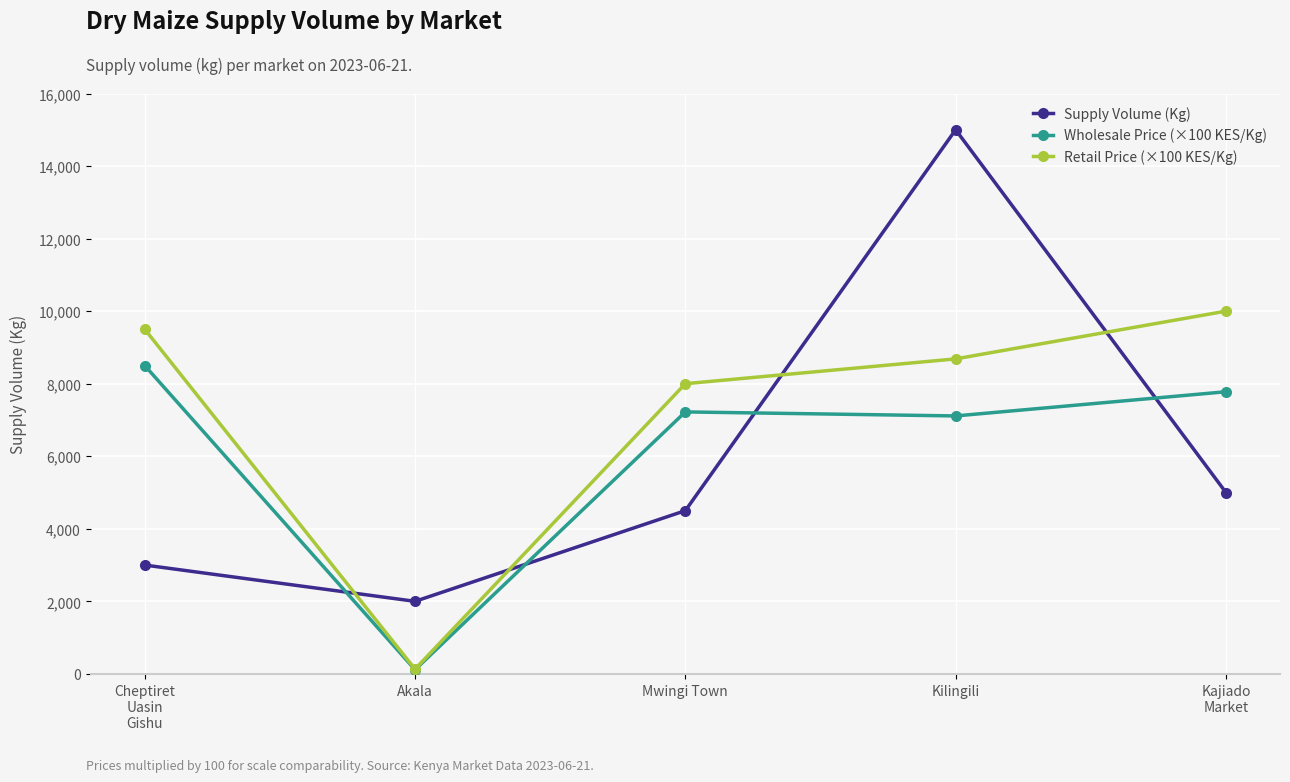

Which category has the lowest value in the Wholesale Price (×100 KES/Kg) series?

Akala